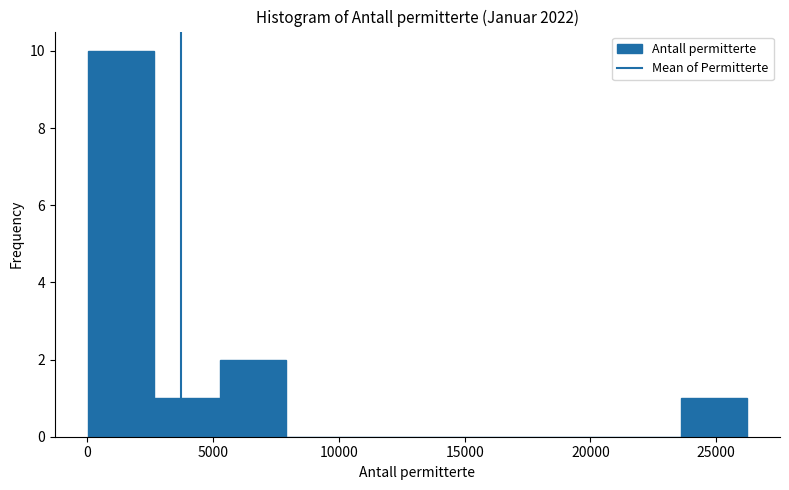

What is the height of the bar covering 5500 to 8000 on the x-axis? Neither the bar edges nor the heights are printed on the chart, so give them approximately, as read against the axes.

2